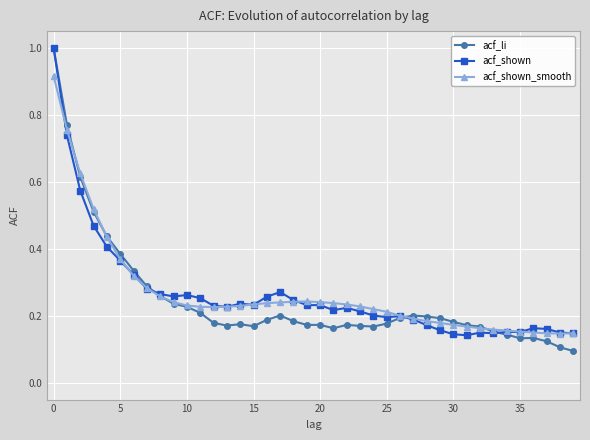

How many lines are shown in the chart?

3